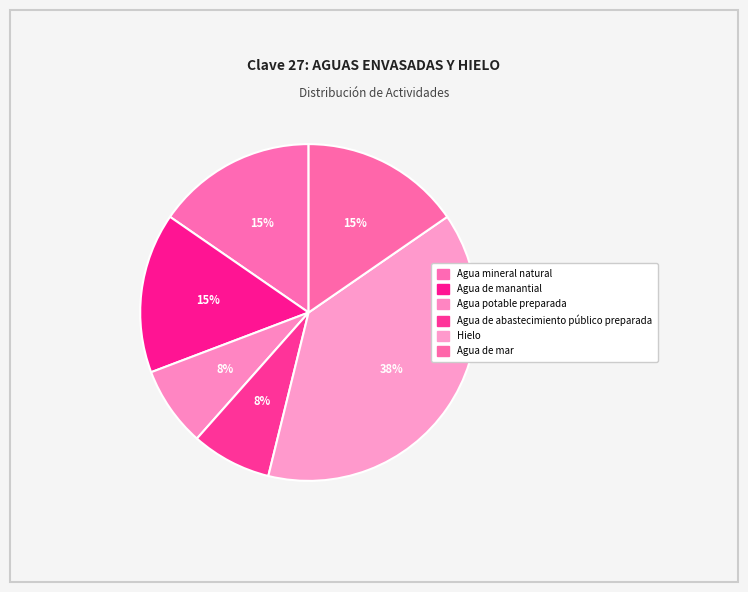

Which has a higher value, Agua de manantial or Agua de mar?

Agua de manantial